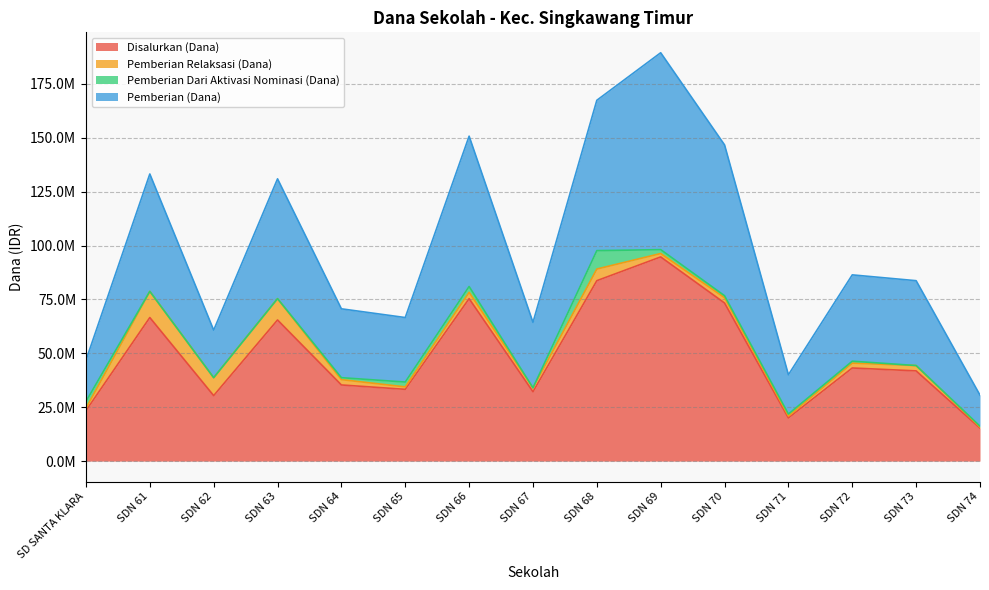

Which has a higher value, SD SANTA KLARA or SDN 66?

SDN 66